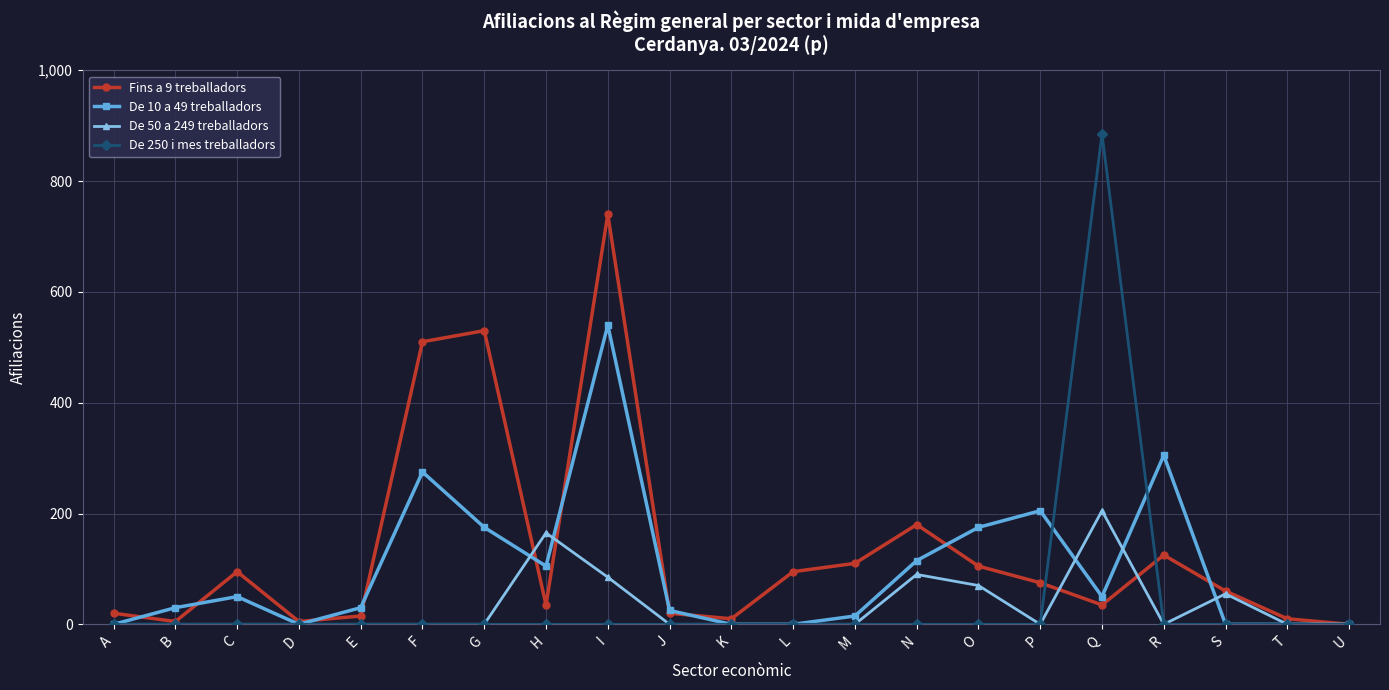

True or false: De 250 i mes treballadors has more than 0 points higher than both neighbors.

True